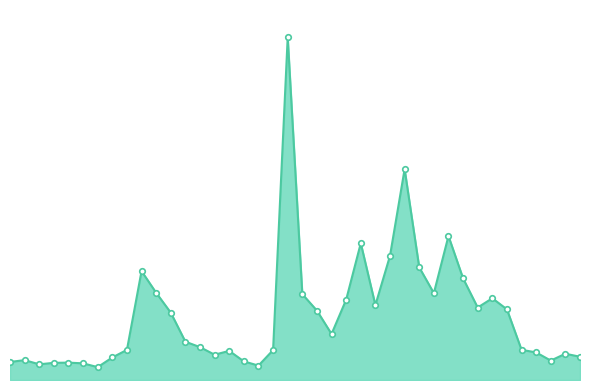

What is the label of the 37th point from the right?

00:08